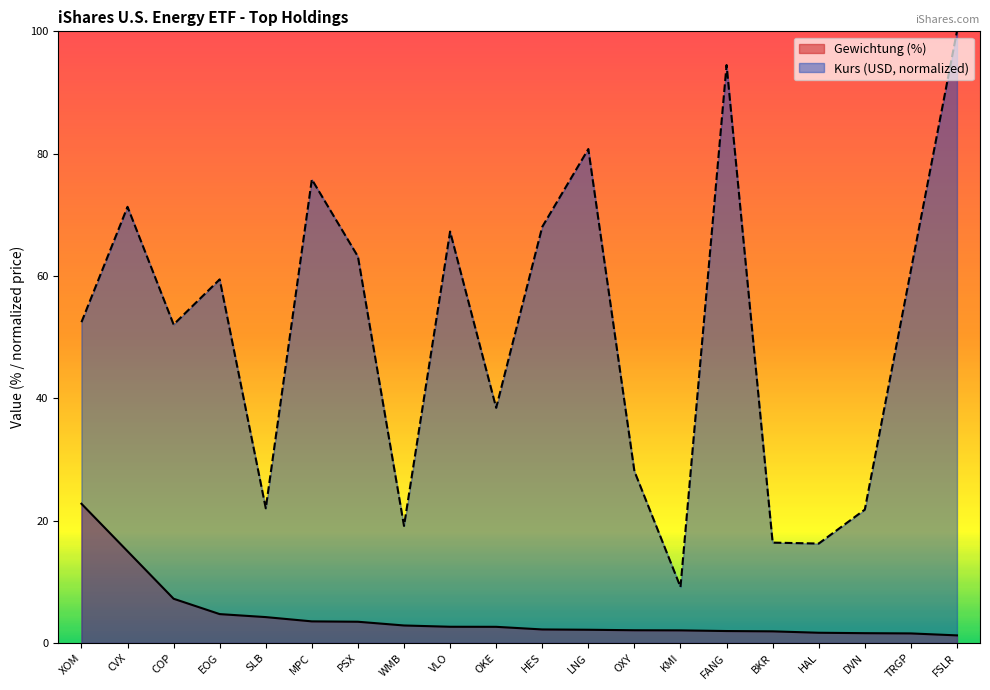

The Kurs series shows 9.1 at OXY. True or false?

False